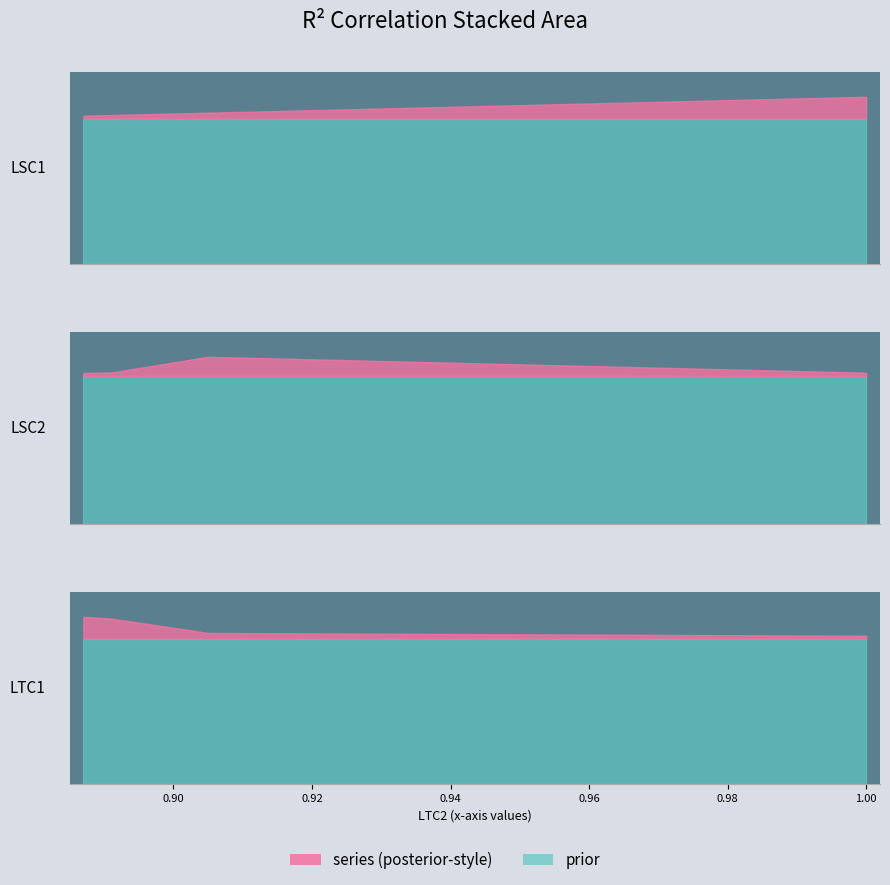

What position from the left is LTC2?

4